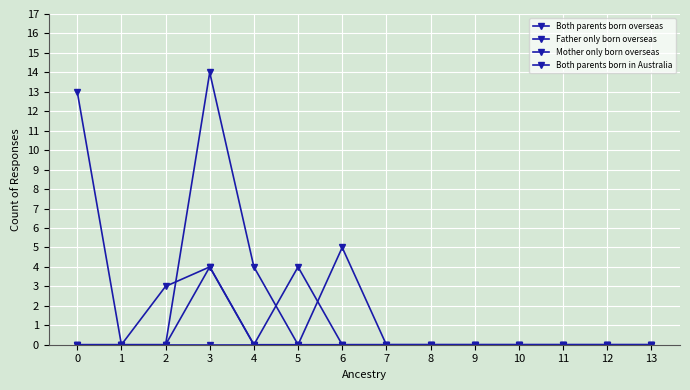

What is the approximate value of Both parents born in Australia at 0?

13